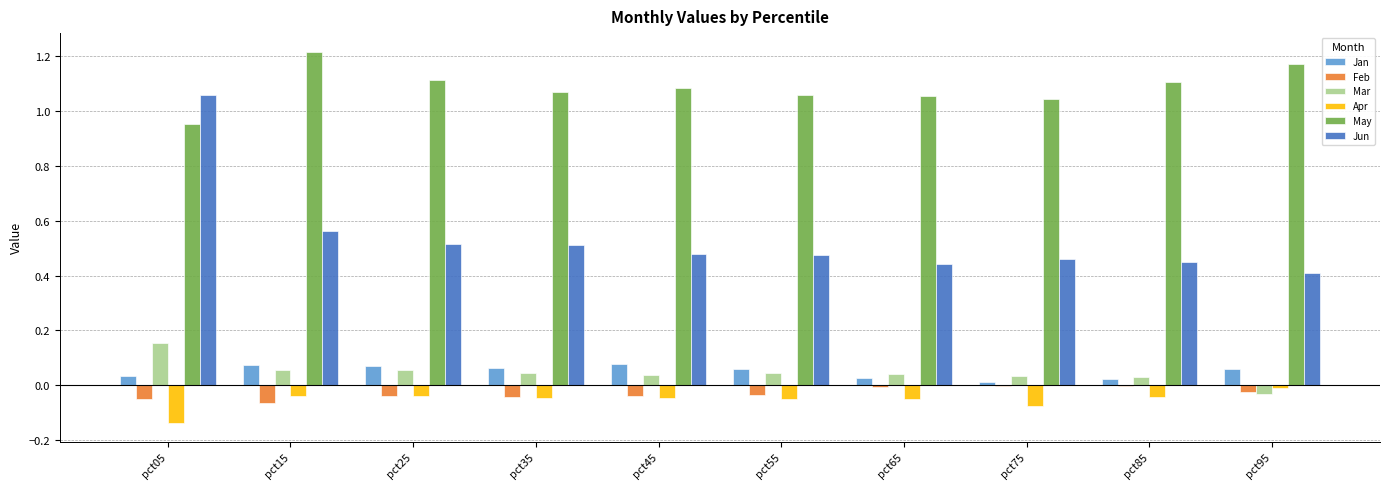

What is the sum of all Jun values?

5.4